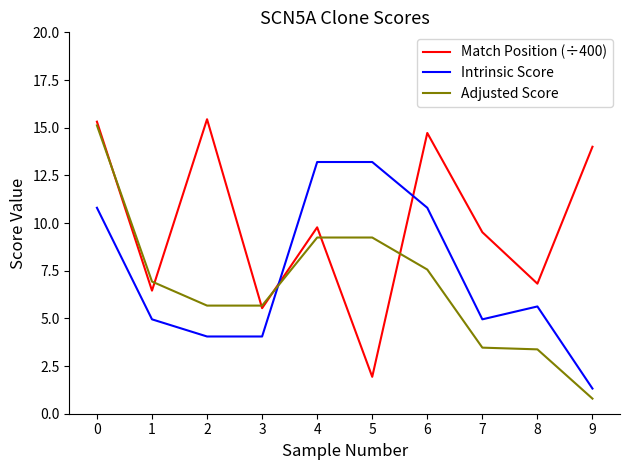

At 2, list the series in order from smallest to largest.

Intrinsic Score, Adjusted Score, Match Position (÷400)